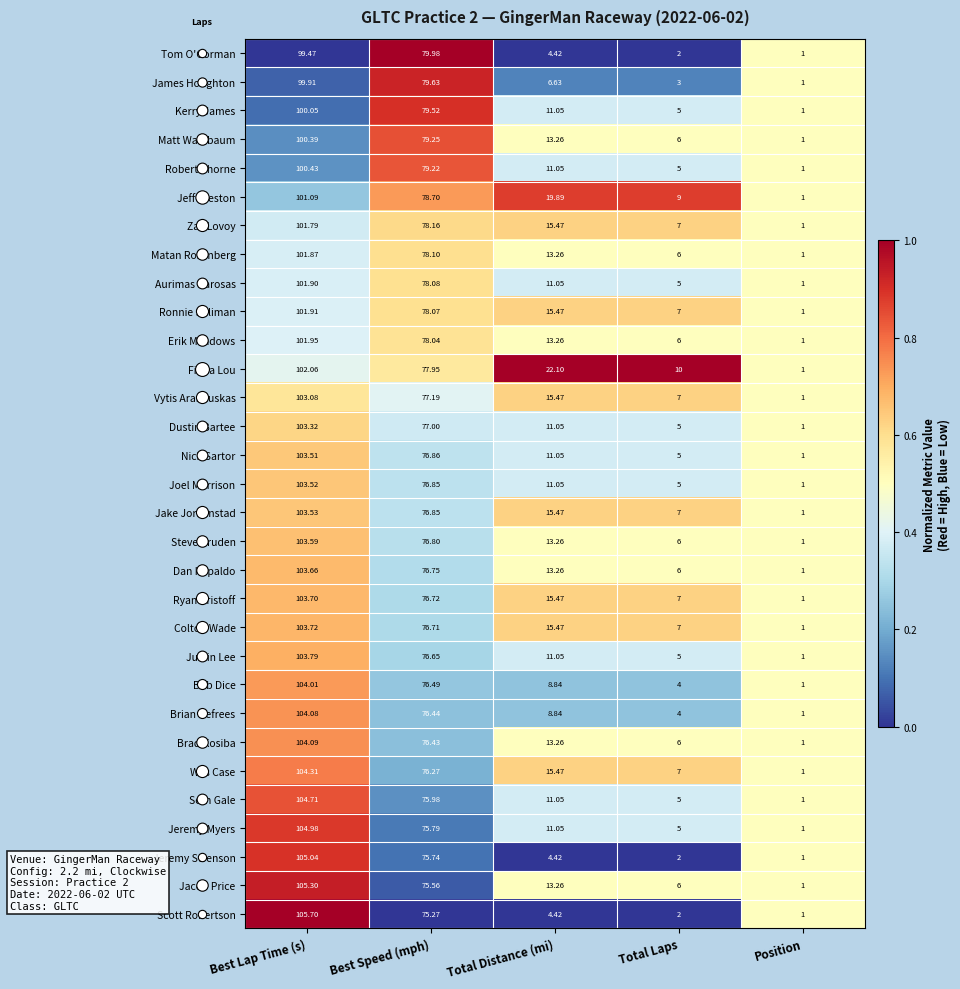

Where does the Dan Kapaldo series first go above 13?

Best Lap Time (s)